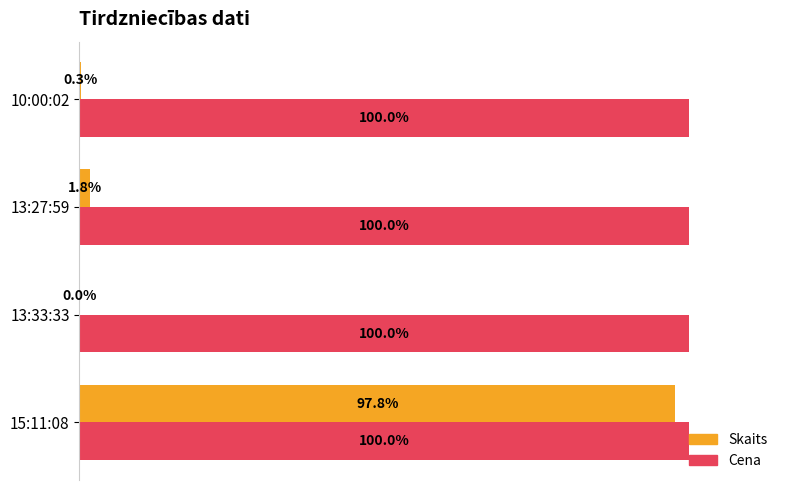

At which label is Skaits closest to 48?

13:27:59